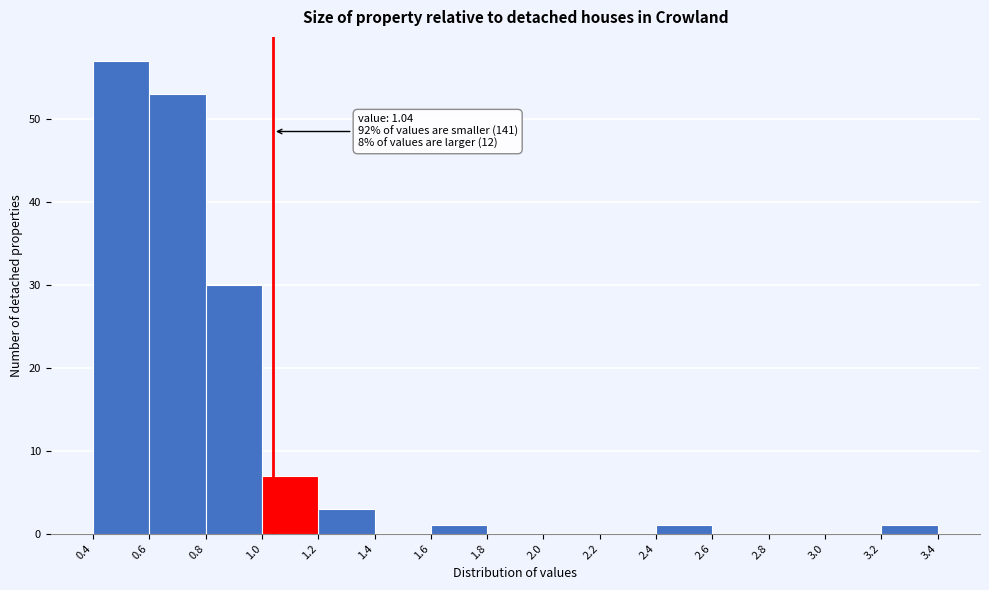

Which range on the x-axis has the tallest bar?

0.4 to 0.6